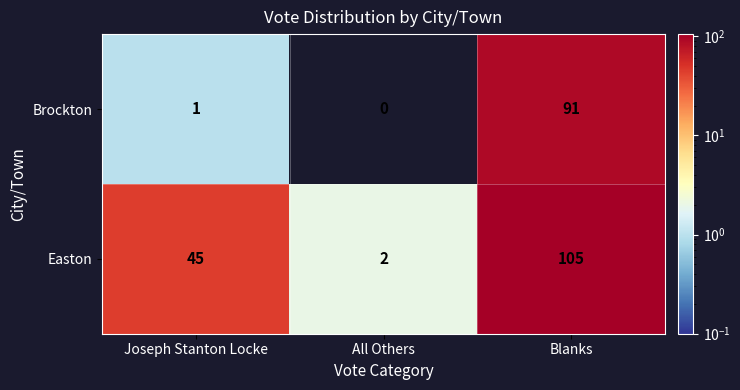

How many data points does each series have?

3